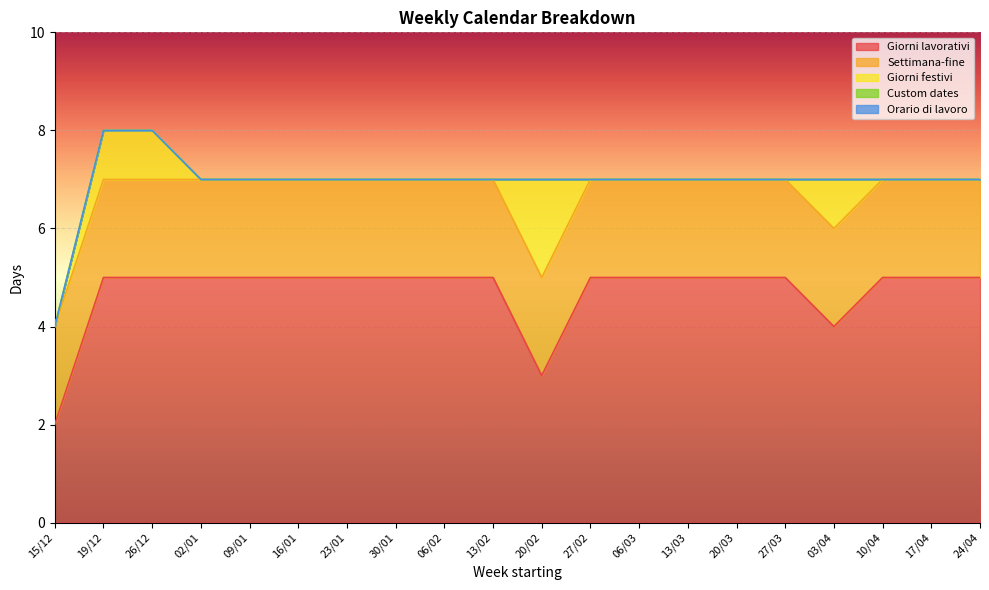

What position from the left is 13/02?

10